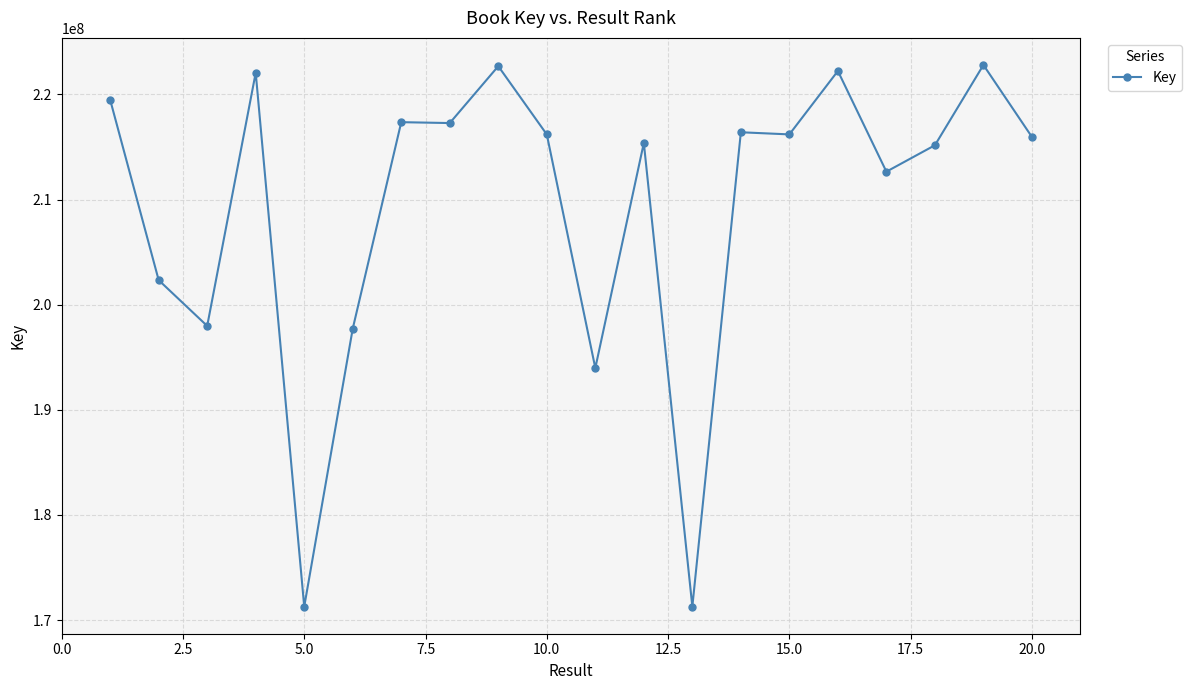

What is the value of the 13th point from the left?

171281298